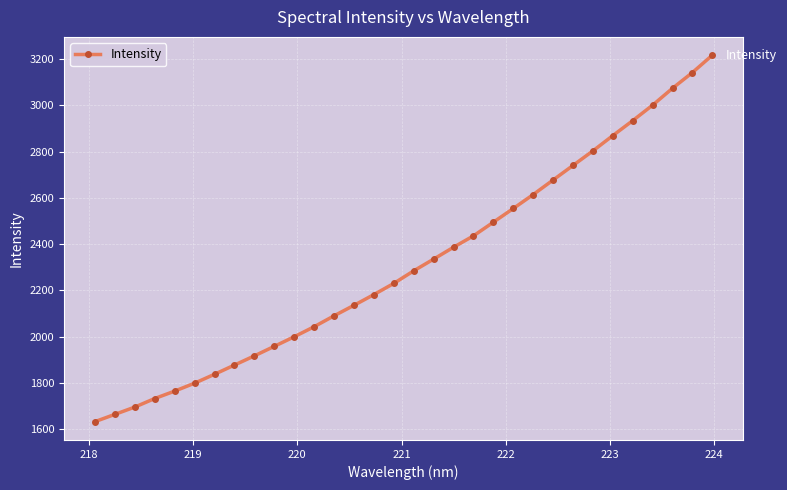

Reading left to right, list all the values displayed in this chart.

1631.8	1663.2	1694.8	1731.8	1763.9	1798.2	1836.7	1876.6	1916.4	1957.6	1999.0	2042.5	2089.7	2135.1	2181.5	2229.8	2284.2	2334.9	2386.3	2435.5	2494.6	2553.8	2614.1	2677.1	2740.0	2802.9	2869.1	2933.8	3000.8	3073.7	3141.8	3216.8